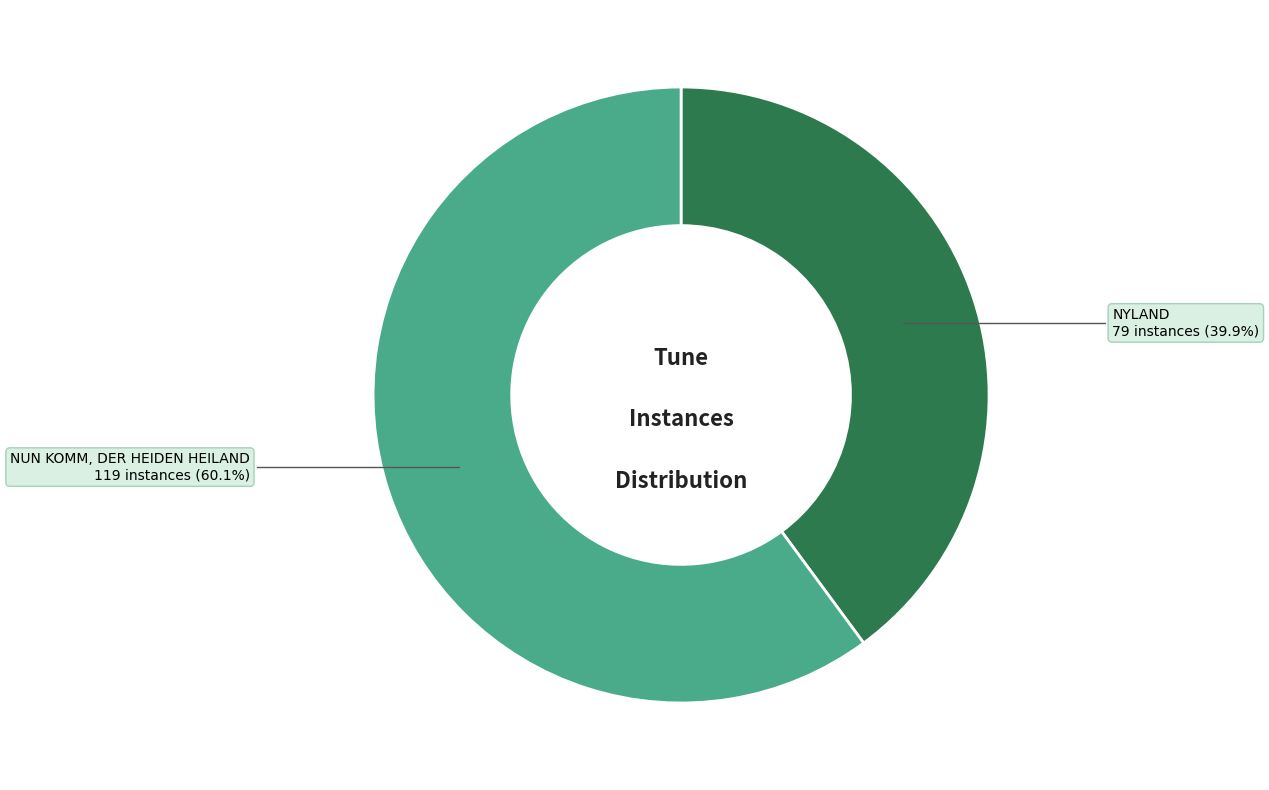

Is there any slice that represents more than half of the pie?

Yes